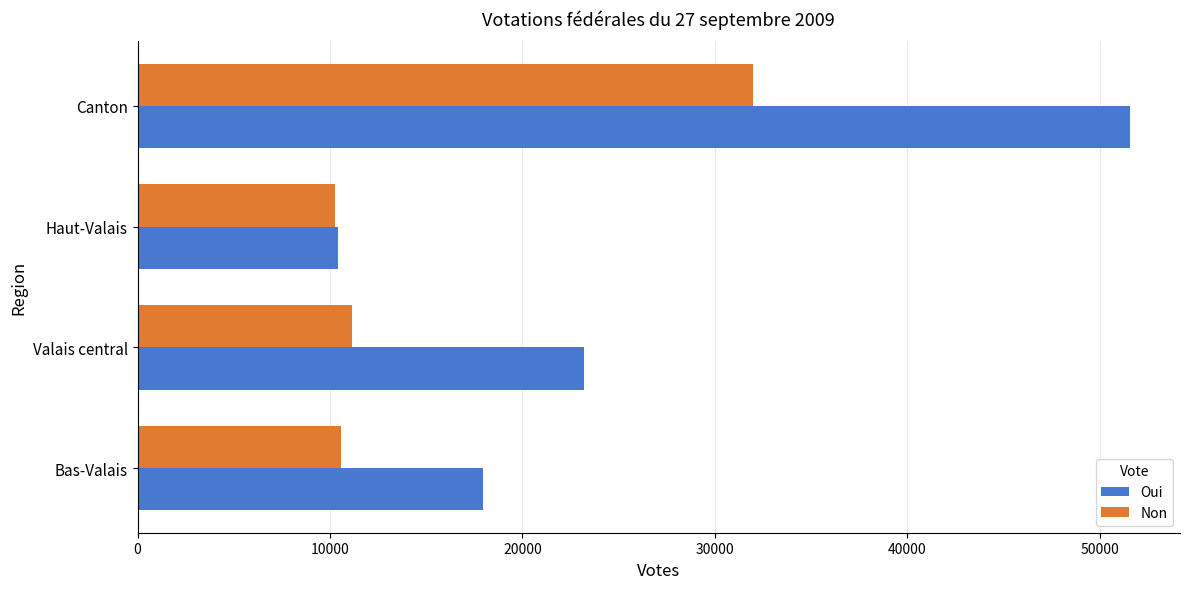

How many values in the Oui series are below 23198?

2